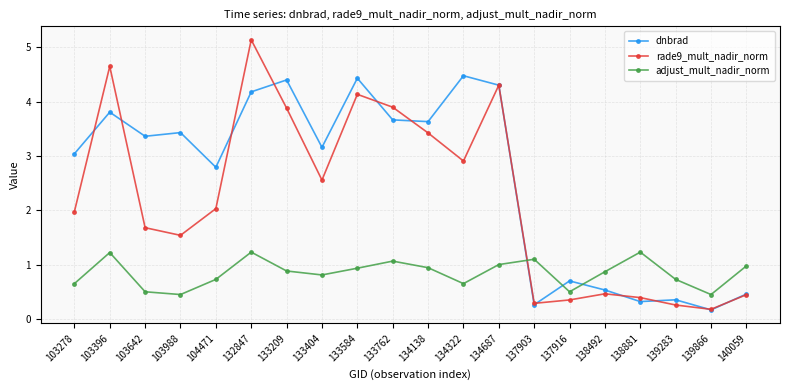

What is the value of the rade9_mult_nadir_norm point at the 4th from the left?

1.5